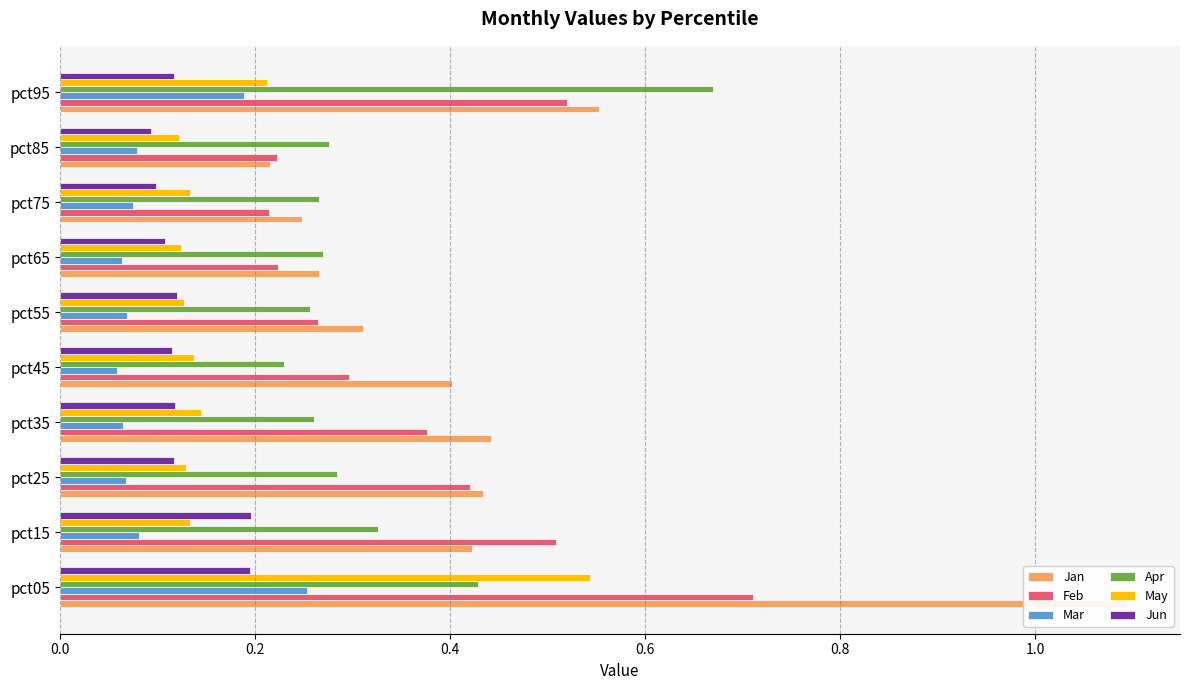

Count the Feb values in the range 0 to 1.

10